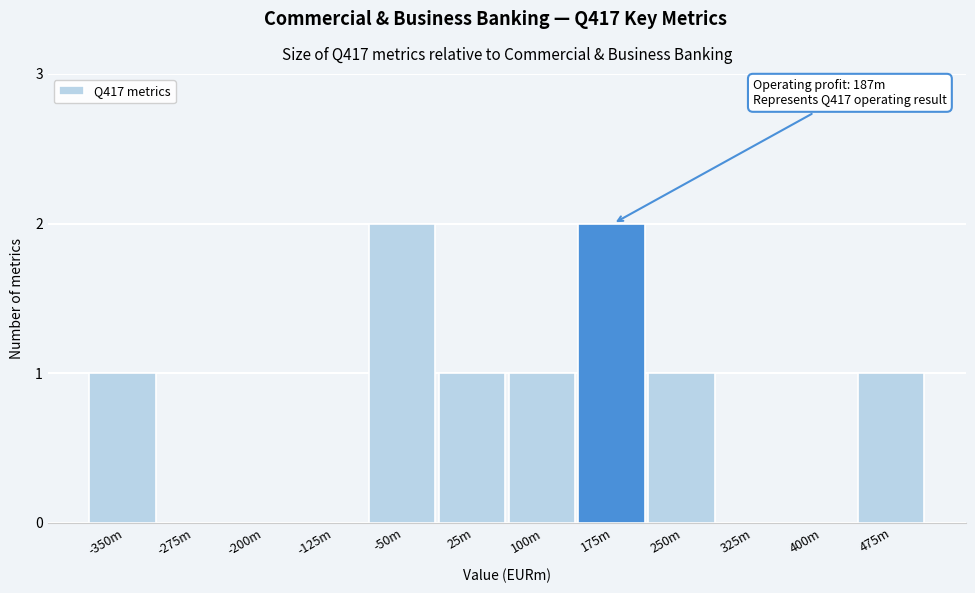

Reading left to right, list all the values displayed in this chart.

-350m=1	-275m=0	-200m=0	-125m=0	-50m=2	25m=1	100m=1	175m=2	250m=1	325m=0	400m=0	475m=1